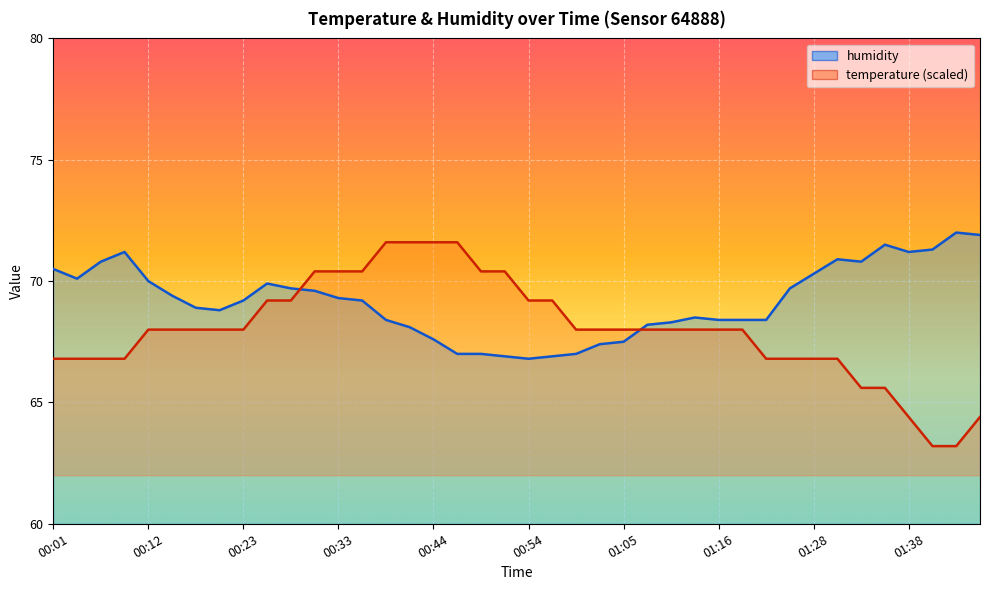

At how many categories does at least one series exceed 66?

40